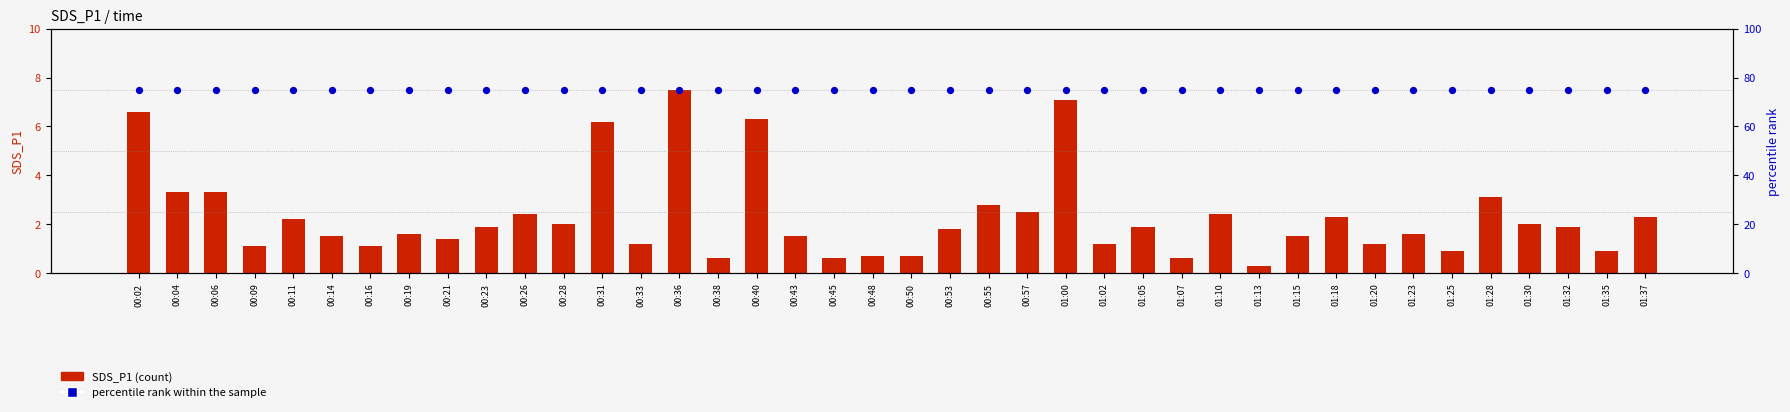

Which series has the widest spread of Y values?

SDS_P1